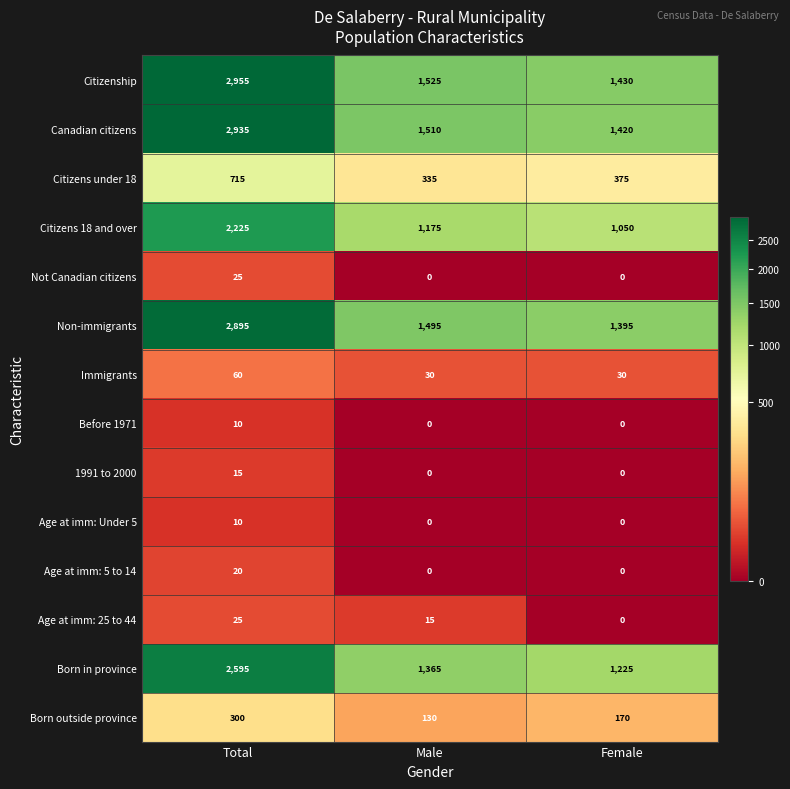

At which category does the chart reach its peak across all series?

Total